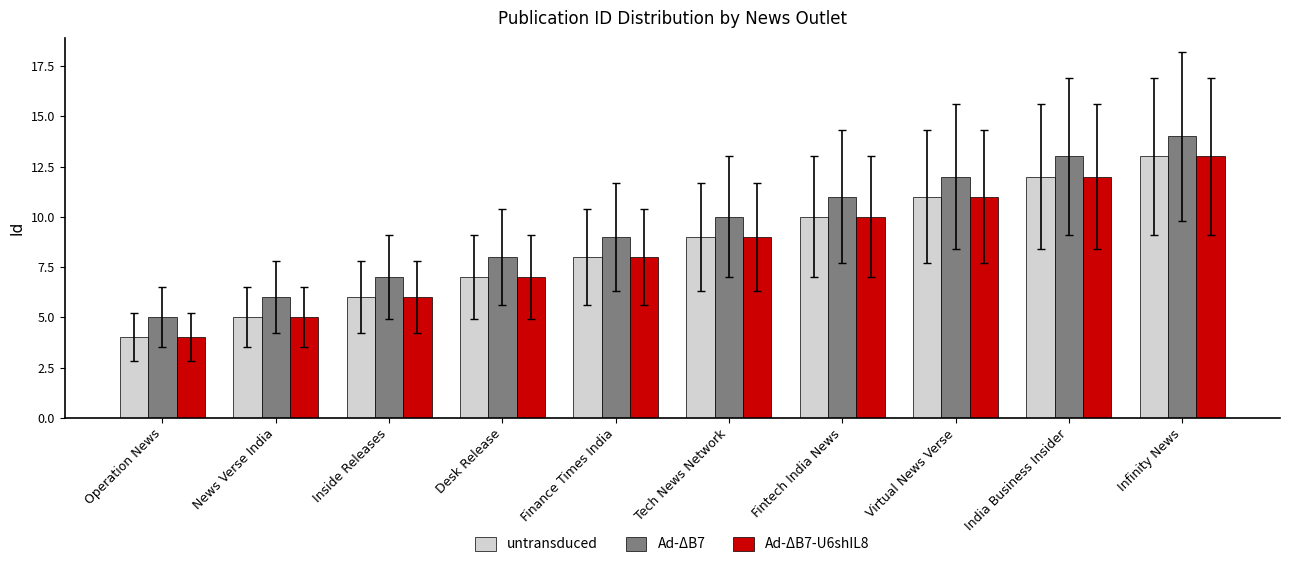

Reading left to right, transcribe all the data shown in this chart.

untransduced: Operation News=4	News Verse India=5	Inside Releases=6	Desk Release=7	Finance Times India=8	Tech News Network=9	Fintech India News=10	Virtual News Verse=11	India Business Insider=12	Infinity News=13
Ad-ΔB7: Operation News=5	News Verse India=6	Inside Releases=7	Desk Release=8	Finance Times India=9	Tech News Network=10	Fintech India News=11	Virtual News Verse=12	India Business Insider=13	Infinity News=14
Ad-ΔB7-U6shIL8: Operation News=4	News Verse India=5	Inside Releases=6	Desk Release=7	Finance Times India=8	Tech News Network=9	Fintech India News=10	Virtual News Verse=11	India Business Insider=12	Infinity News=13